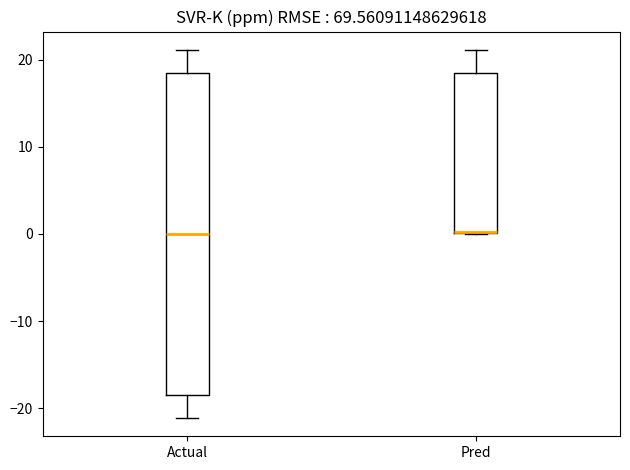

Reading left to right, transcribe this box plot: for each box, give where its median line is, the range the box spans, and where its two whiskers end, as read against the y-axis. The values are not printed on the chart, so give them approximately, as read against the axis.

Actual: median 0, box -18 to 18, whiskers -21 to 21
Pred: median 0 (drawn on the box's lower edge), box 0 to 18, whiskers 0 to 21